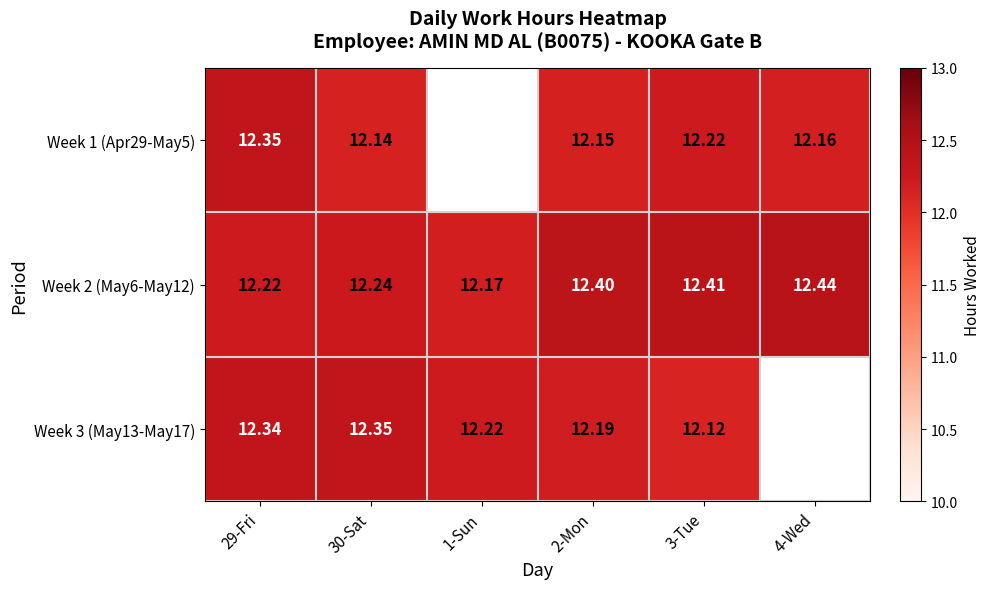

Is the value of Week 3 (May13-May17) at 3-Tue greater than the value of Week 2 (May6-May12) at 29-Fri?

No